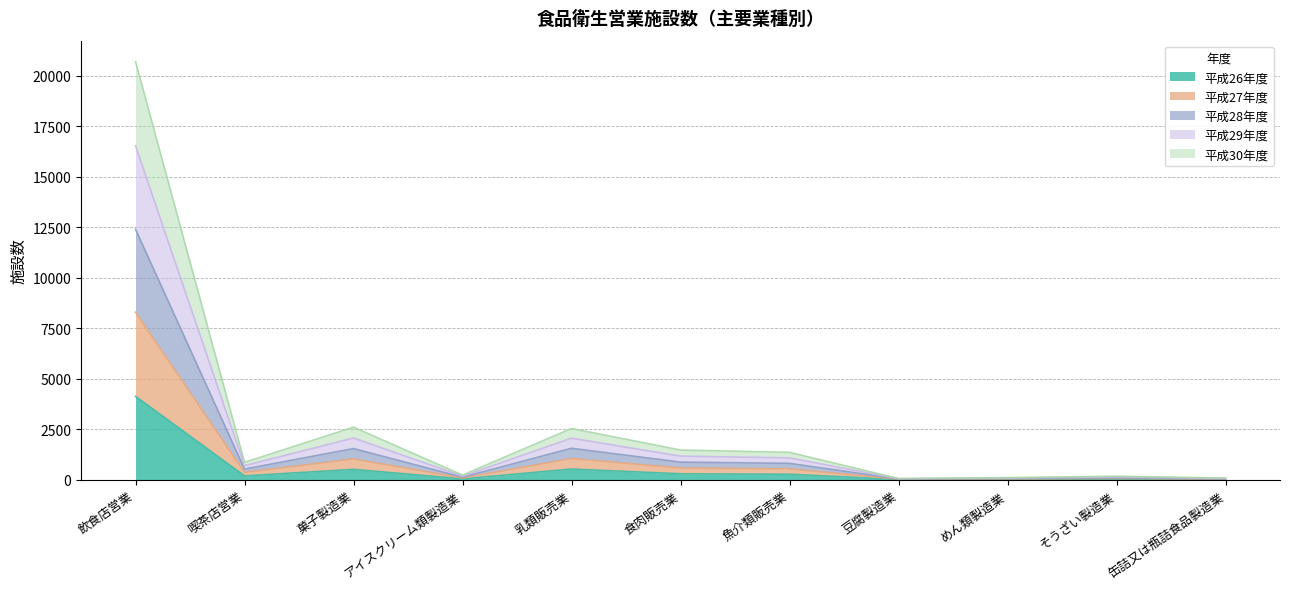

What is the total value across all series at 乳類販売業?

2536